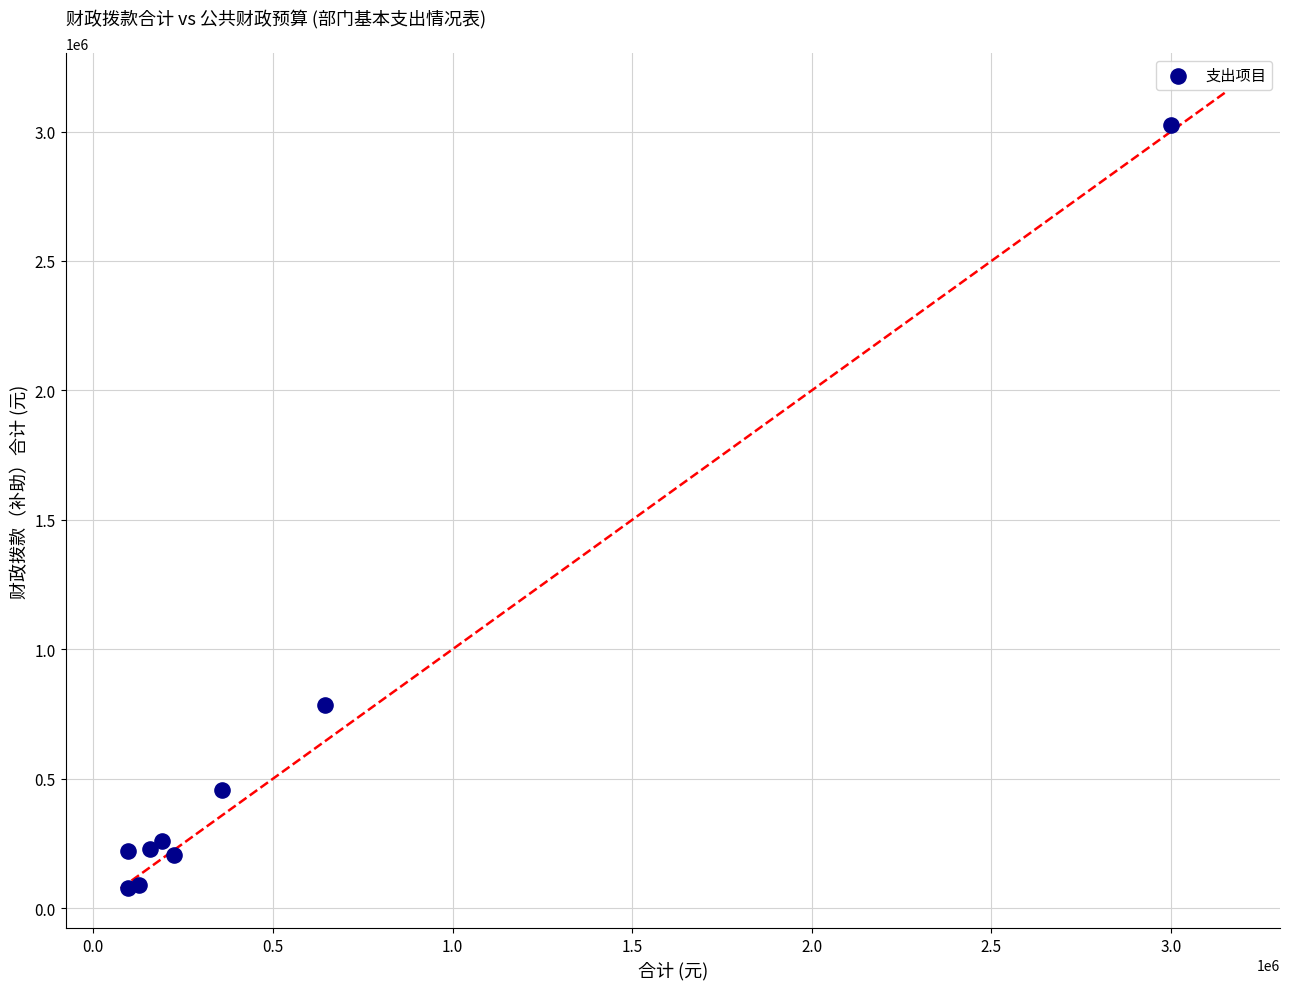

What Y value in the scatter plot is closest to 1550623?

785404.6